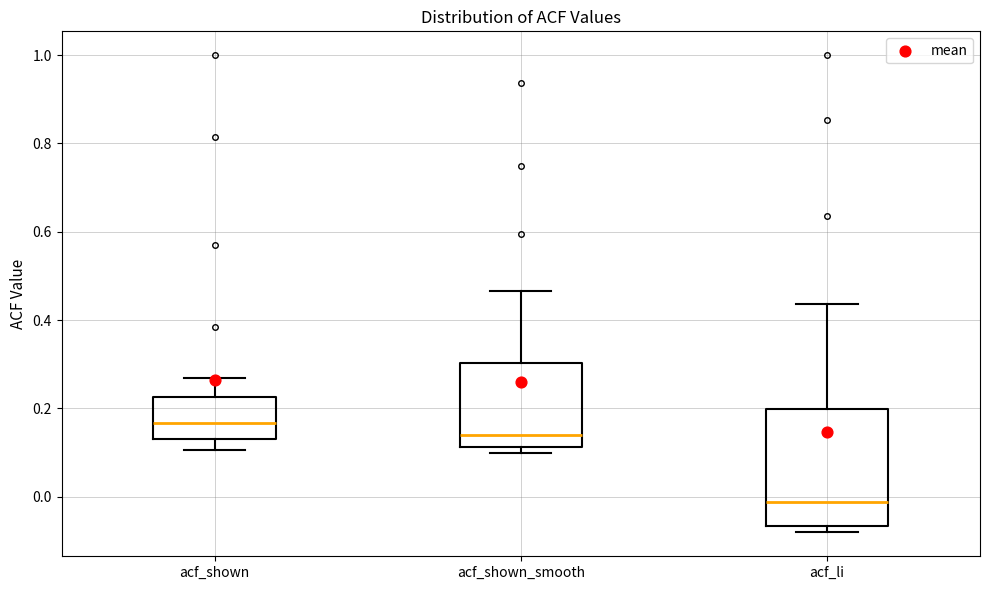

Where is the lower edge of the box for acf_li on the y-axis? The values are not printed on the chart, so give them approximately, as read against the axis.

-0.06